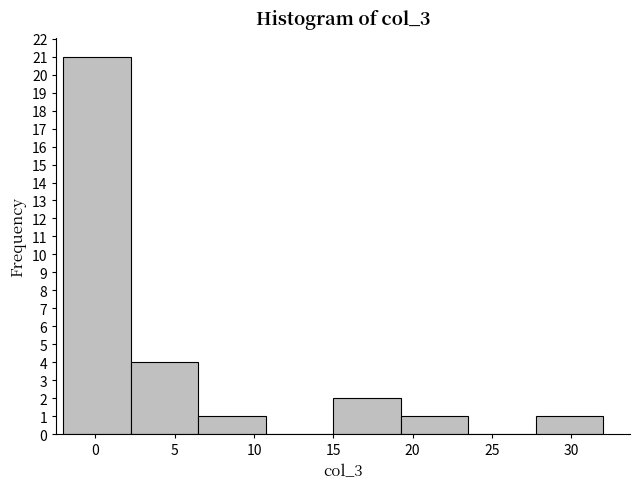

Reading left to right, list every bar in this chart as the range it spans on the x-axis followed by its height. Neither the bar edges nor the heights are printed on the chart, so give them approximately, as read against the axes.

-2.0 to 2.0: 21
2.0 to 6.5: 4
6.5 to 10.5: 1
10.5 to 15.0: 0
15.0 to 19.0: 2
19.0 to 23.5: 1
23.5 to 27.5: 0
27.5 to 32.0: 1